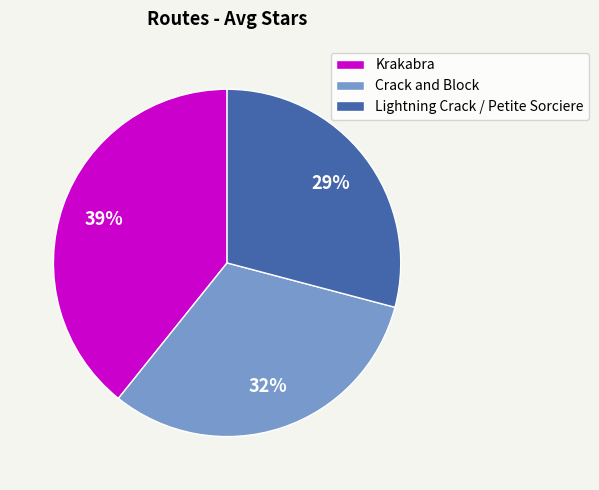

To the nearest percent, what is the average slice percentage?

33%